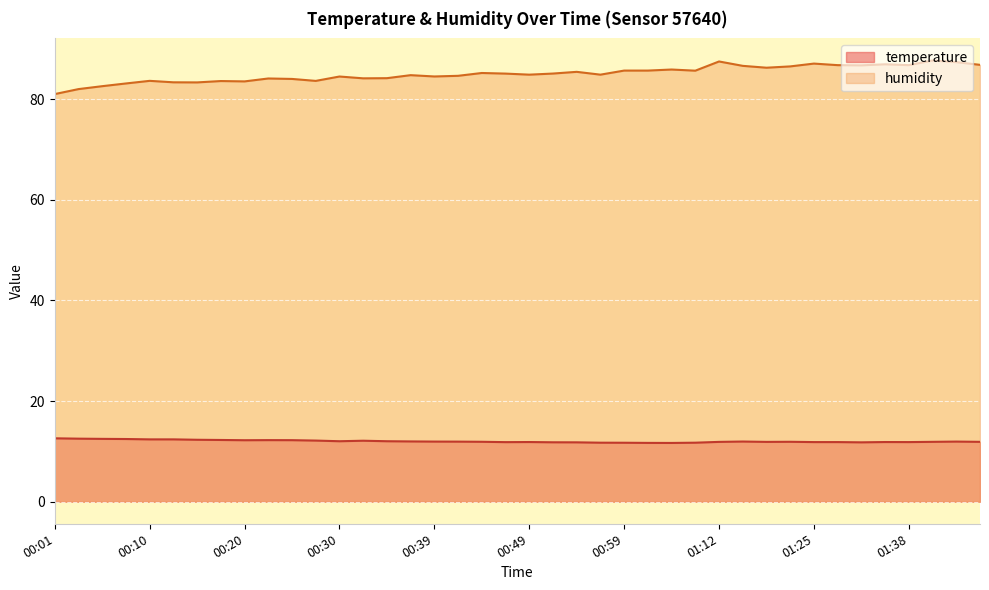

True or false: humidity has more than 1 interior local peaks.

True